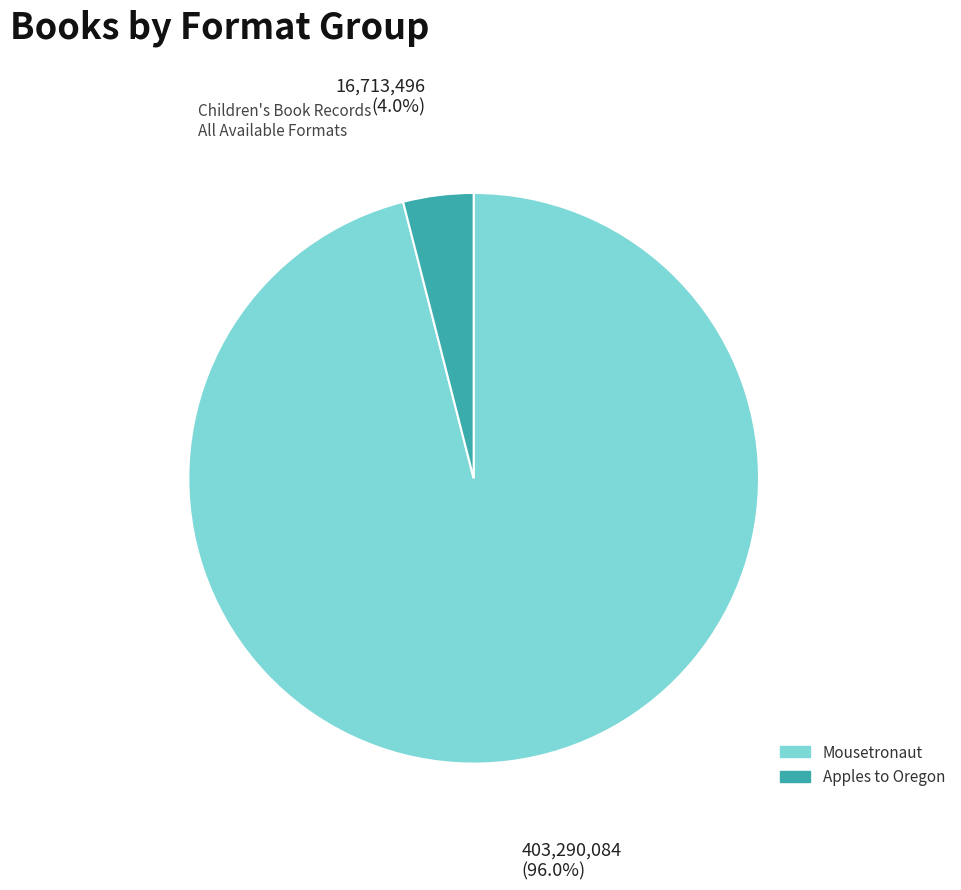

To the nearest percent, what is the average slice percentage?

50%